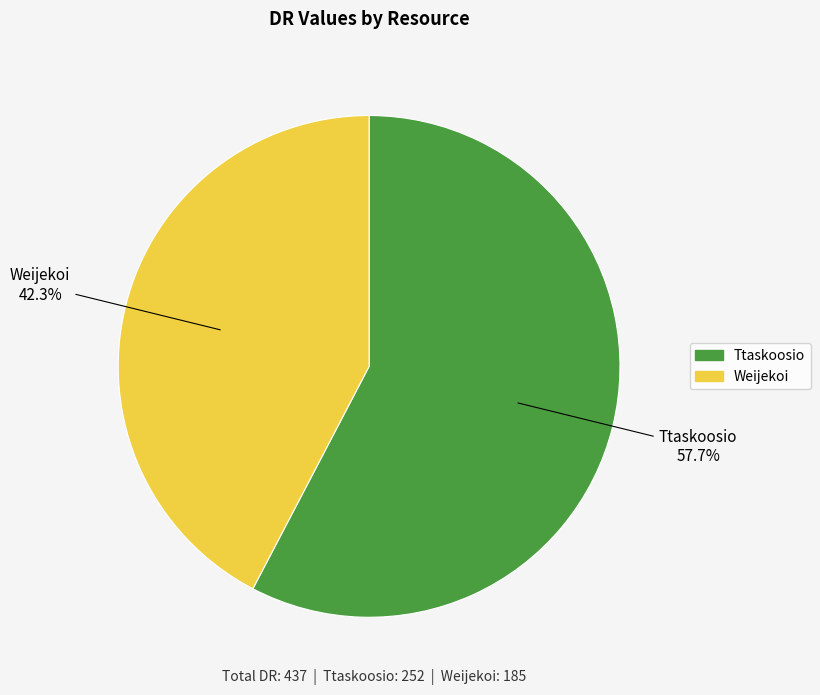

What percentage is the Ttaskoosio slice, to the nearest percent?

58%